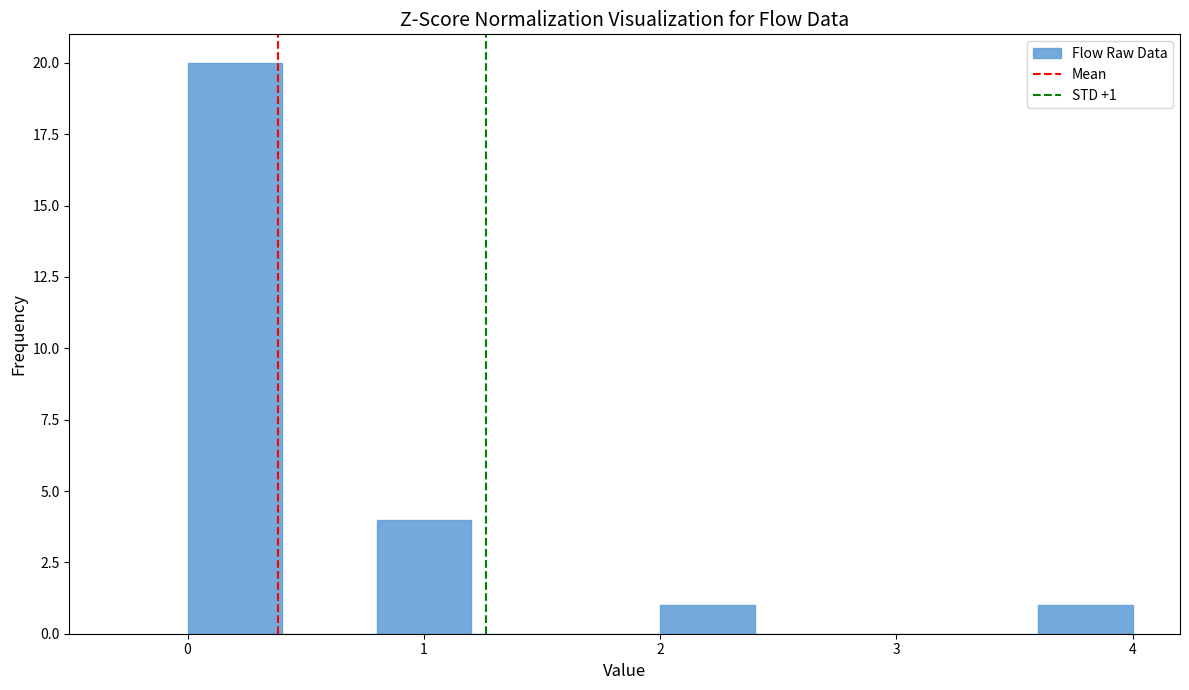

Over which range of the x-axis is the bar tallest?

0.0 to 0.4